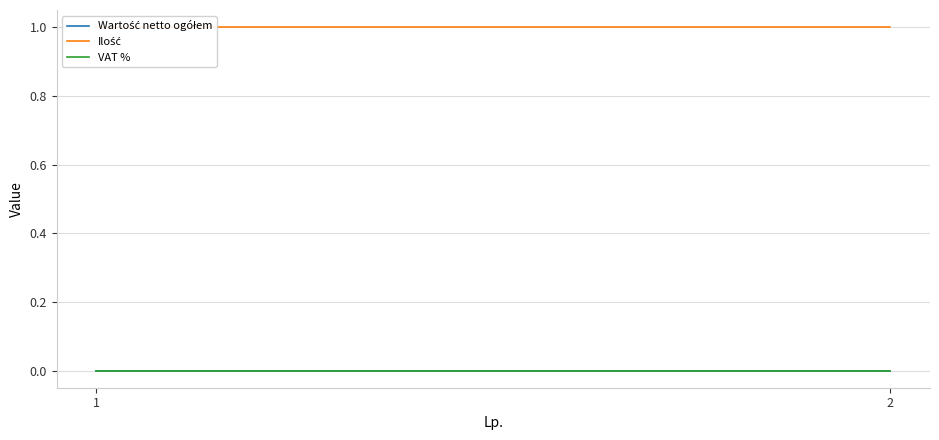

Between 1 and 2, which is larger?

1